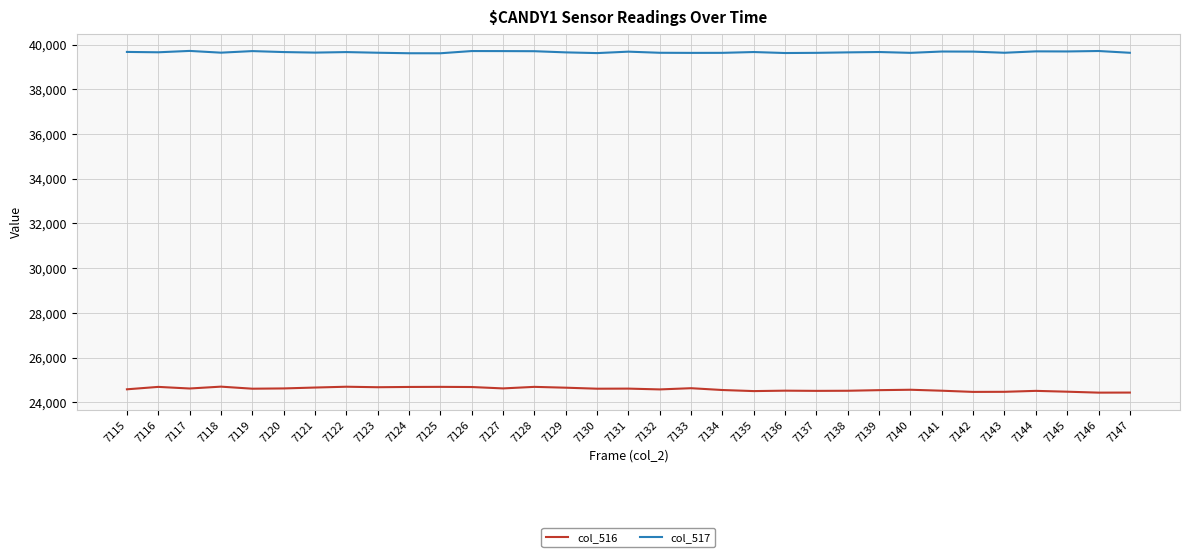

Where does the col_517 series first go above 39659?

7115